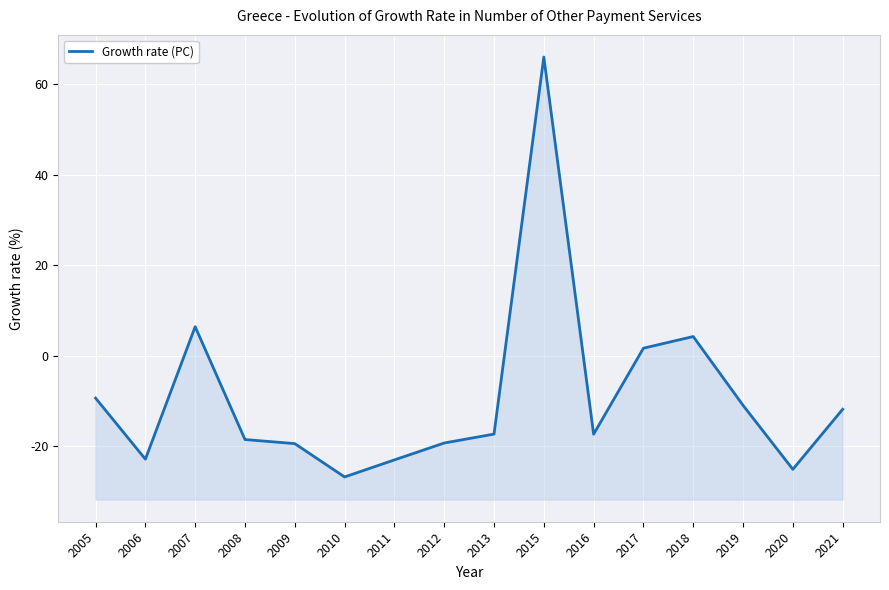

What is the change in value from 2011 to 2021?

+11.2